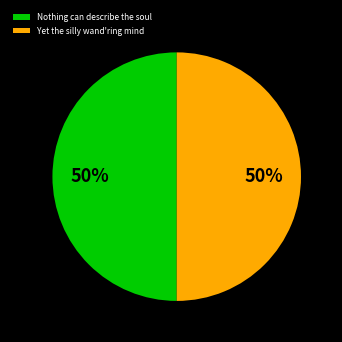

To the nearest percent, what is the average slice percentage?

50%